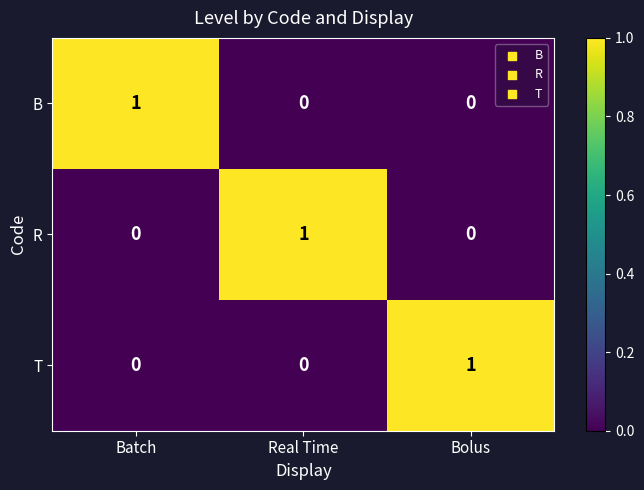

At how many categories does at least one series exceed 0?

3